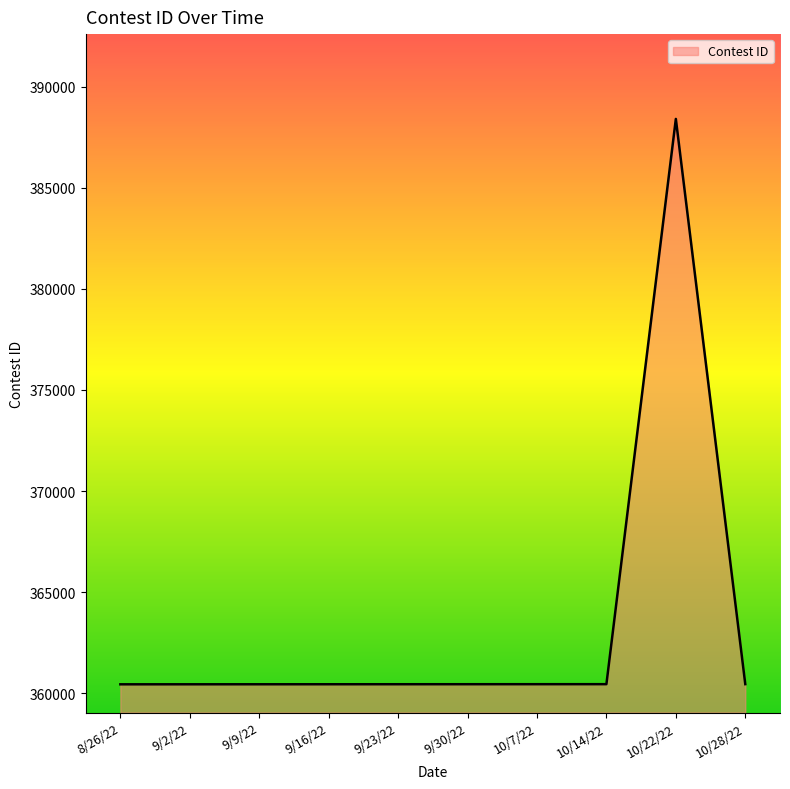

Is it true that the value at 10/14/22 is 360454?

True